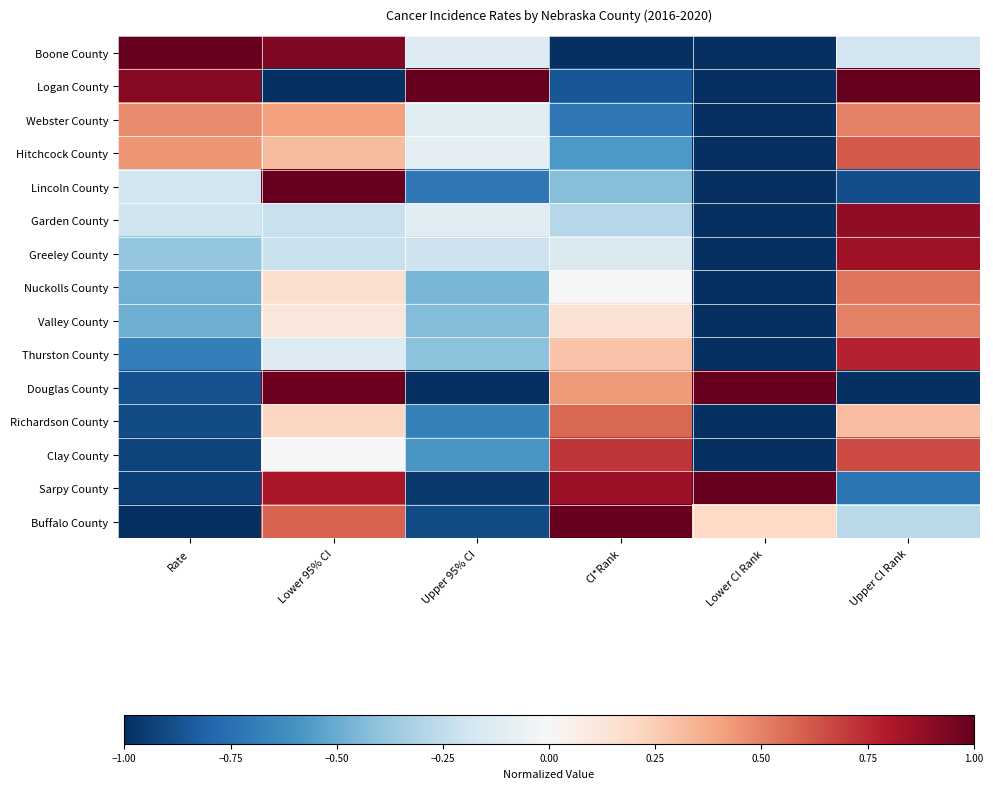

At which category is the sum across all series the highest?

Lower 95% CI